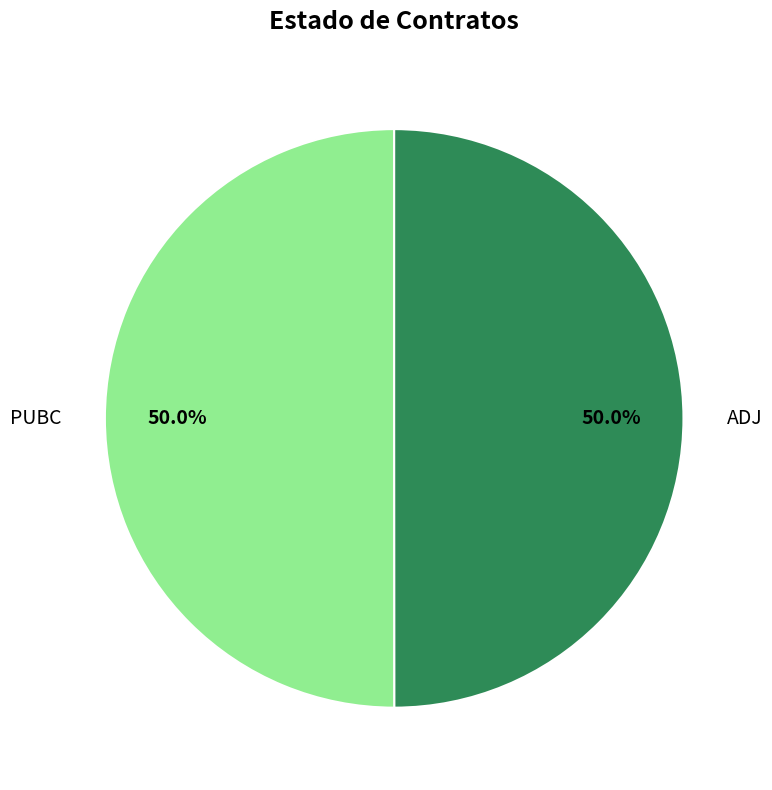

Is the sum of ADJ and PUBC greater than half?

Yes